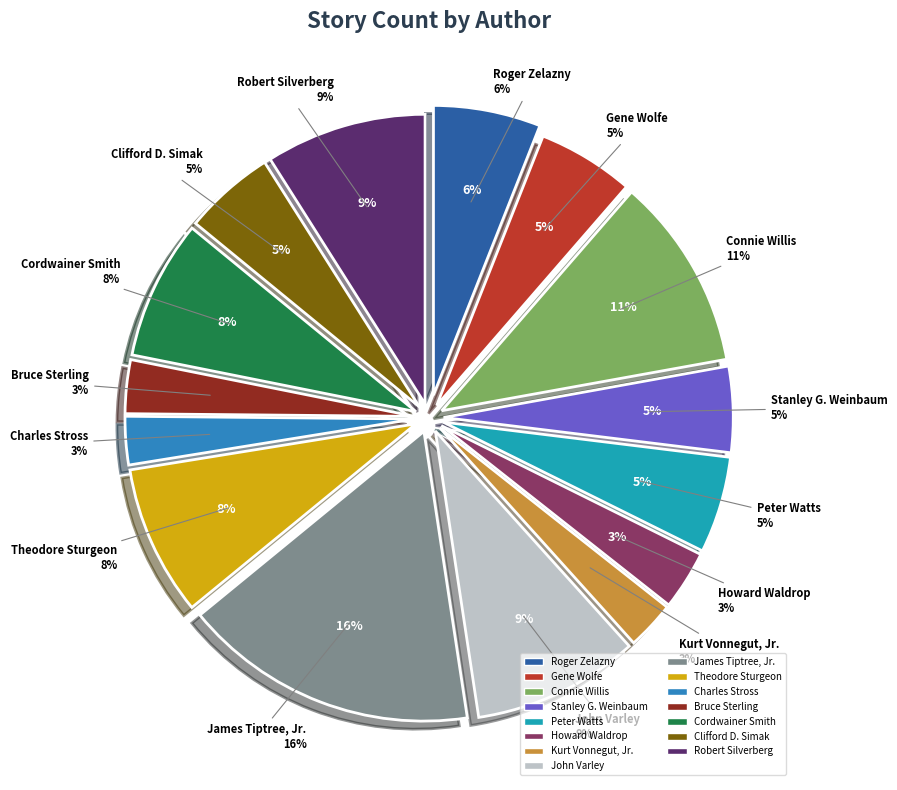

Which slice is the largest?

James Tiptree, Jr.